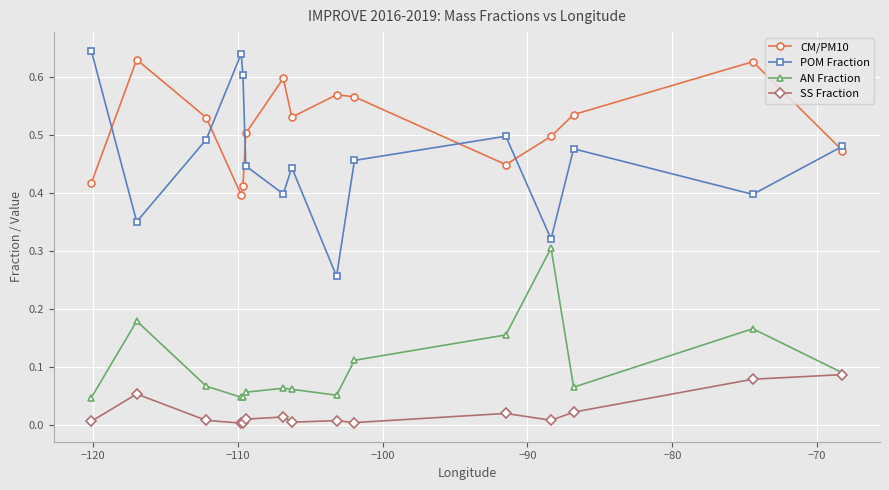

Which series has the widest spread of values?

POM Fraction